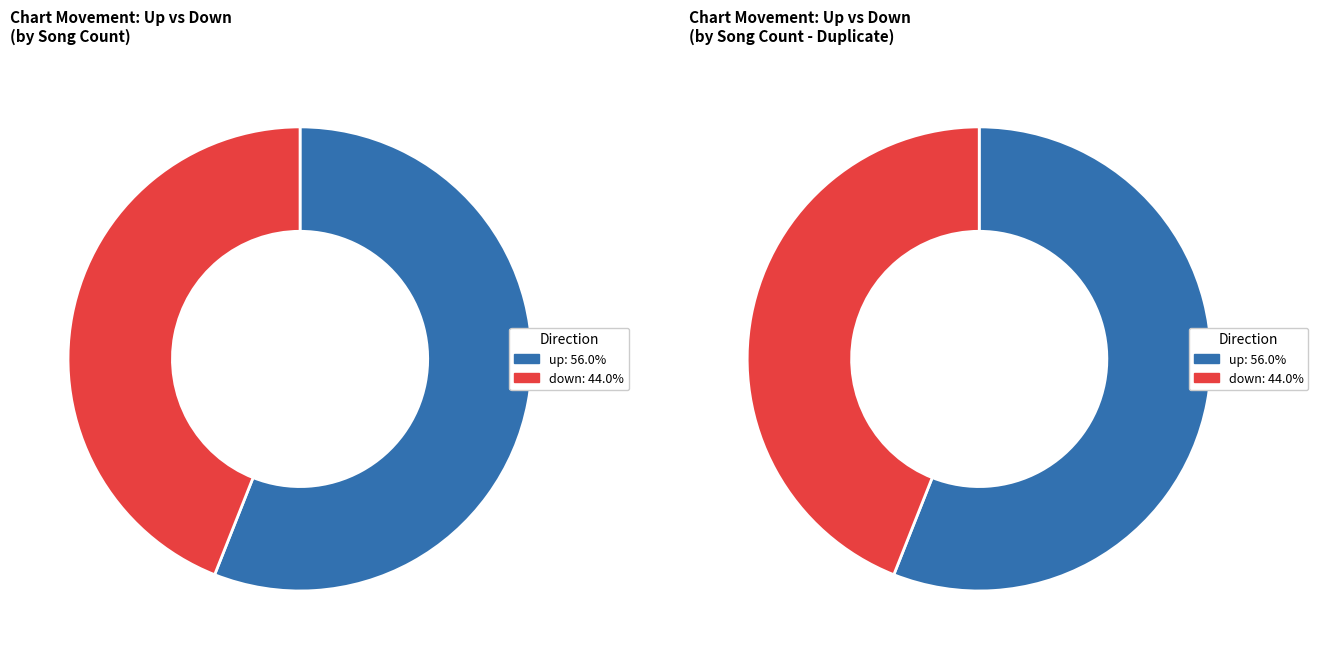

Is it true that down is 44% of the pie?

True